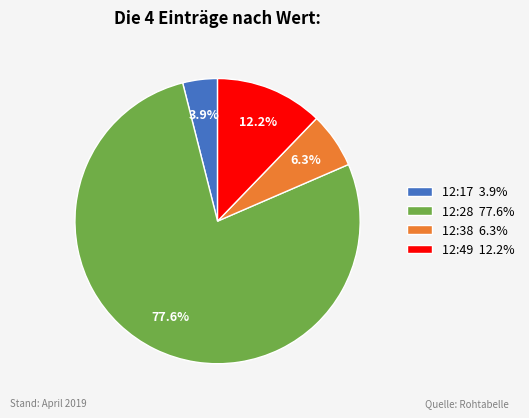

What is the majority slice?

12:28 77.6%